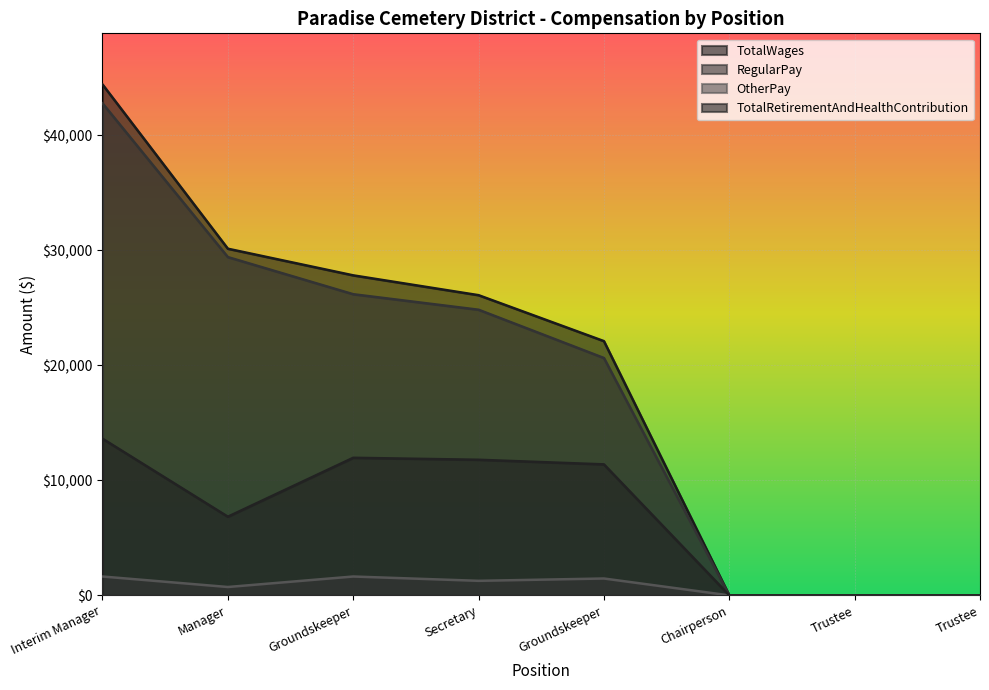

What is the average value of the TotalRetirementAndHealthContribution series?

6950